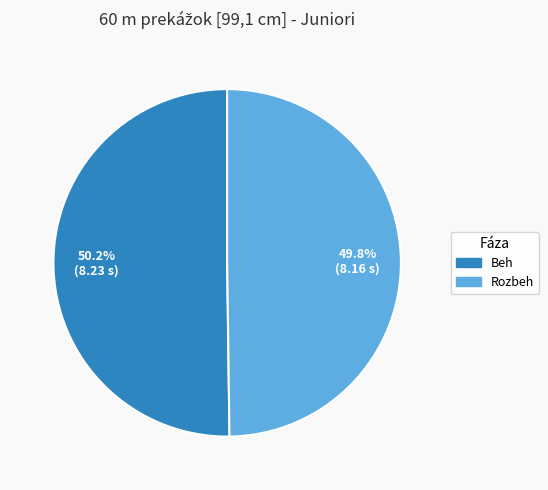

How many slices are in this pie chart?

2